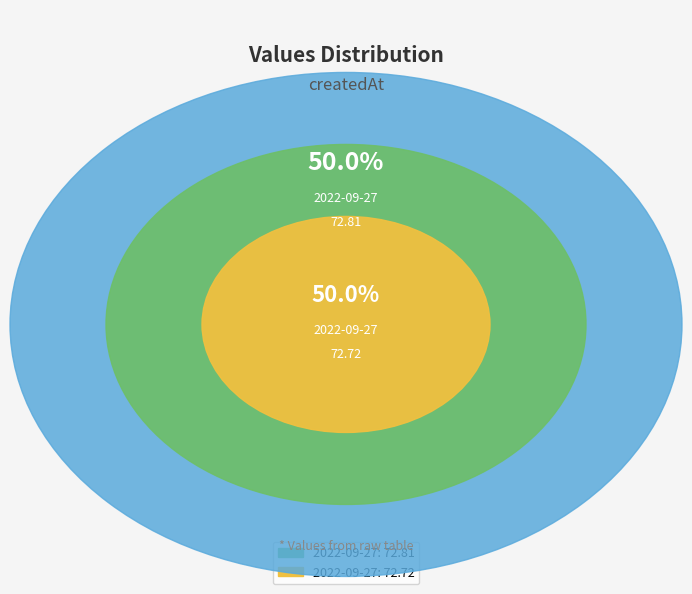

Does 2022-09-27T18:26:29.066Z account for over 50% of the chart?

No